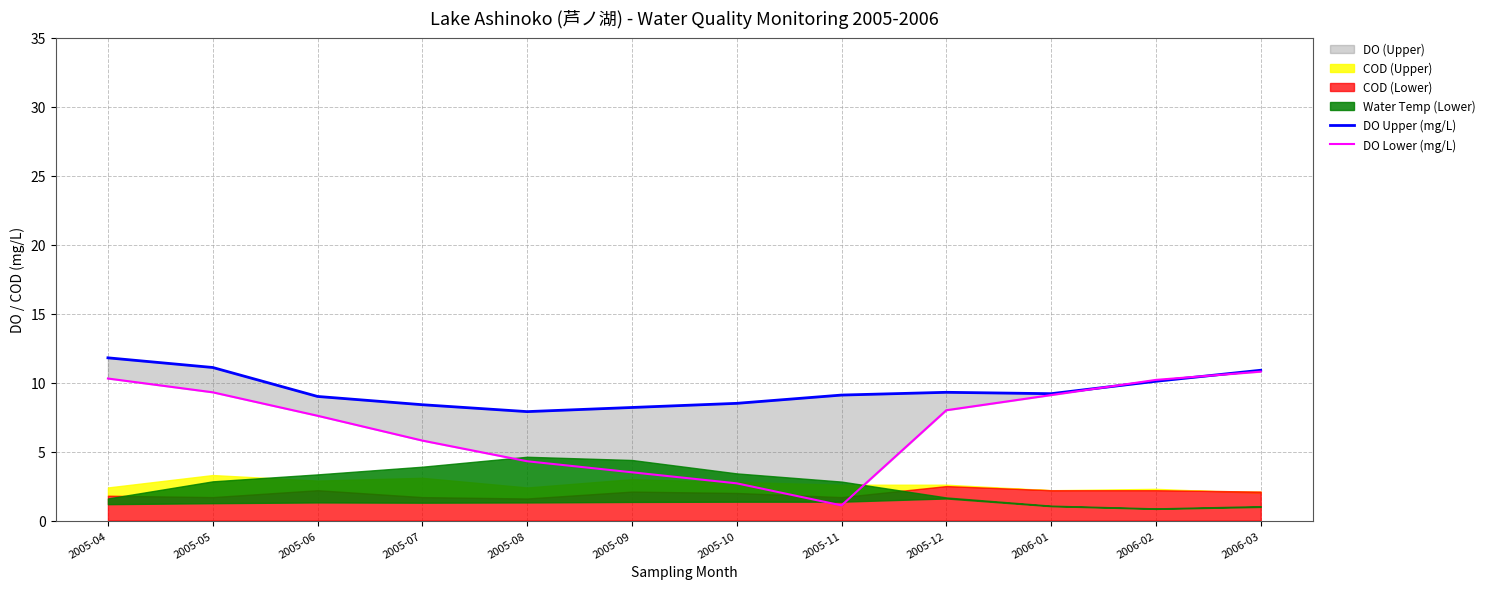

What is the sum of the DO Upper (mg/L) values at 2006-02 and 2005-12?

19.4